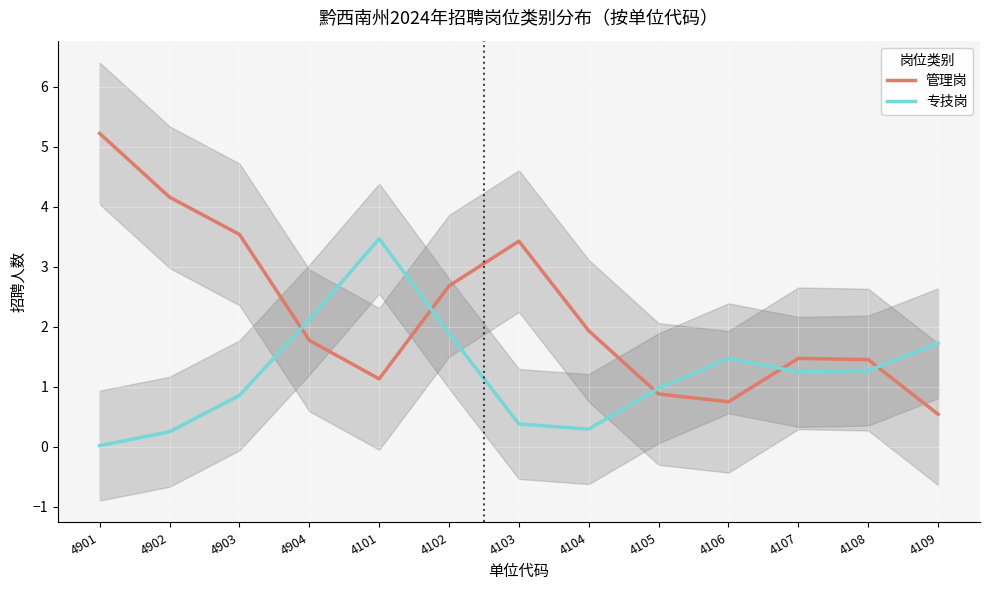

At which label is 专技岗 closest to 1?

4105